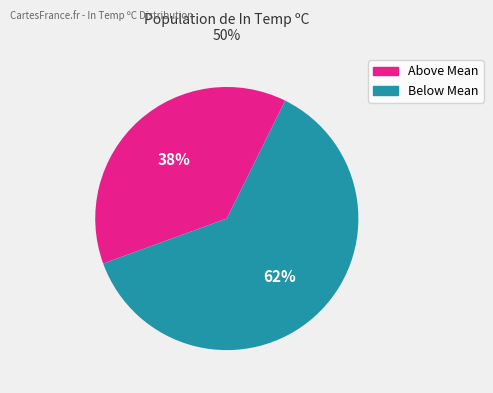

Does any single category account for the majority?

Yes